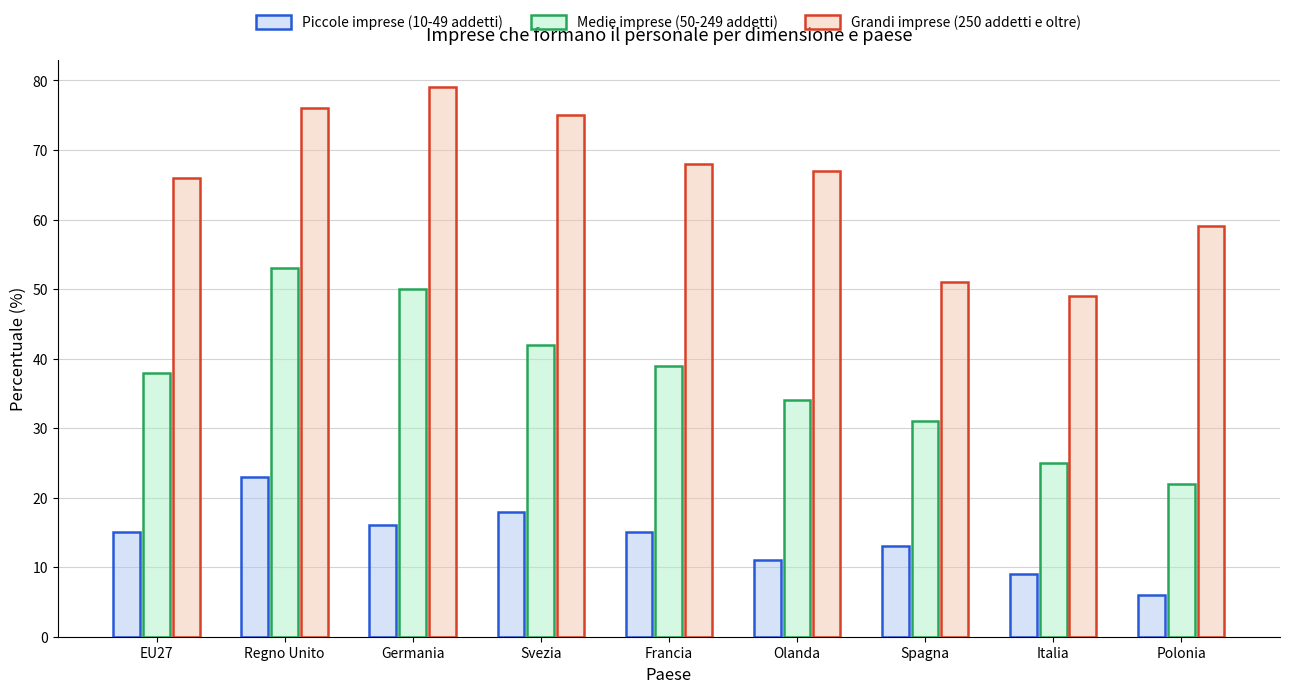

What is the value of the Piccole imprese (10-49 addetti) bar at the 7th from the left?

13